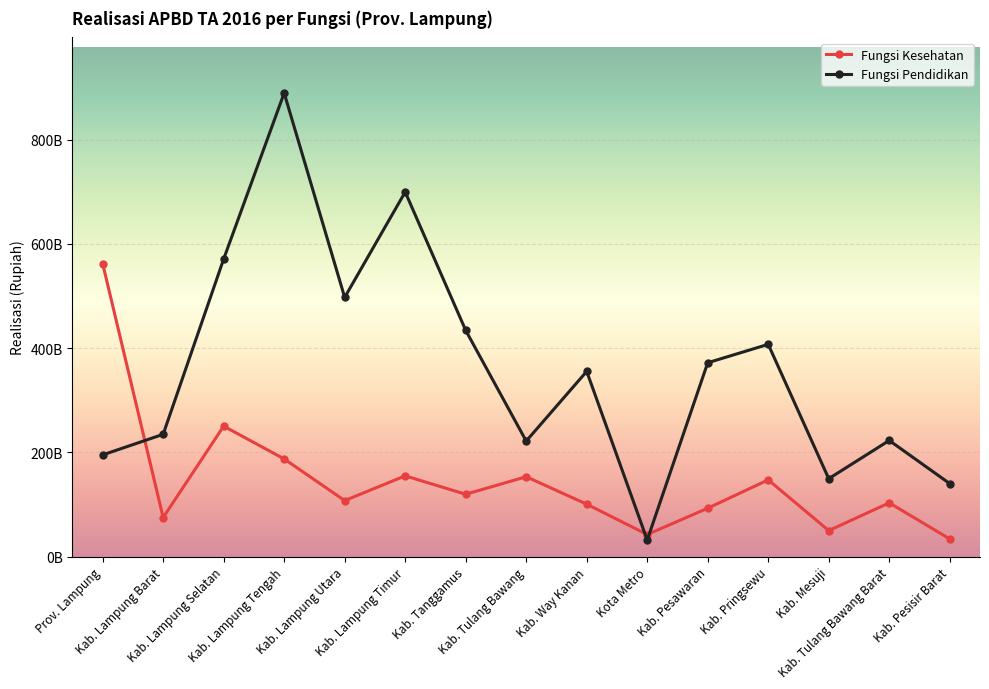

True or false: Fungsi Pendidikan has more than 0 points higher than both neighbors.

True